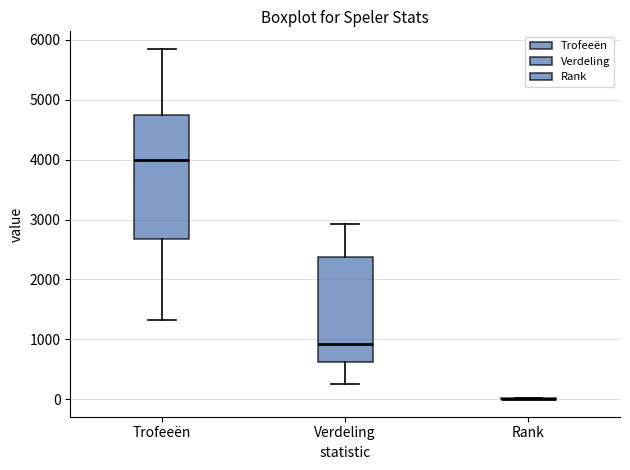

Which box is the tallest, from its lower edge to its upper edge?

Trofeeën